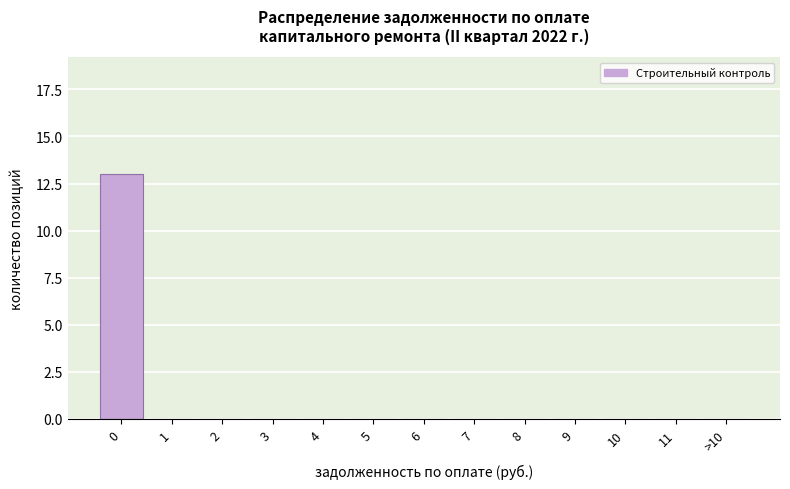

Reading right to left, list all the values displayed in this chart.

>10=0	11=0	10=0	9=0	8=0	7=0	6=0	5=0	4=0	3=0	2=0	1=0	0=13